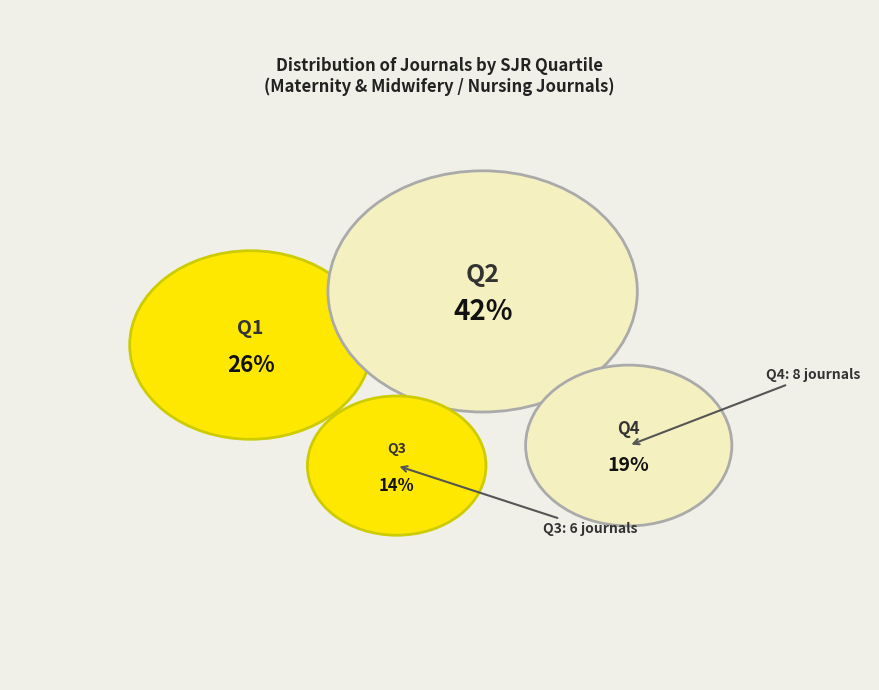

To the nearest percent, what is the combined percentage of Q1 and Q3?

40%